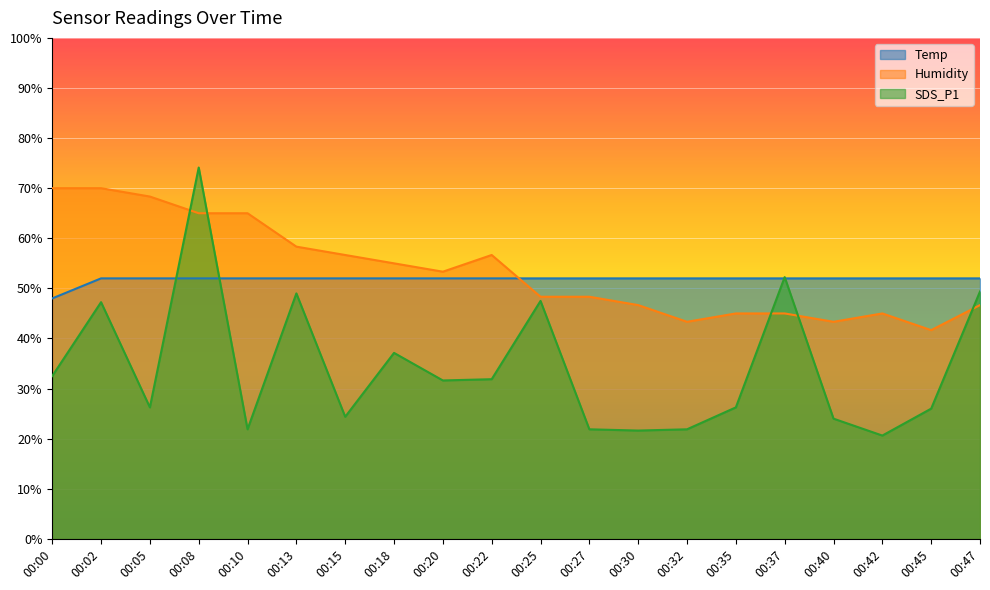

How many times do SDS_P1 and Humidity cross each other?

5